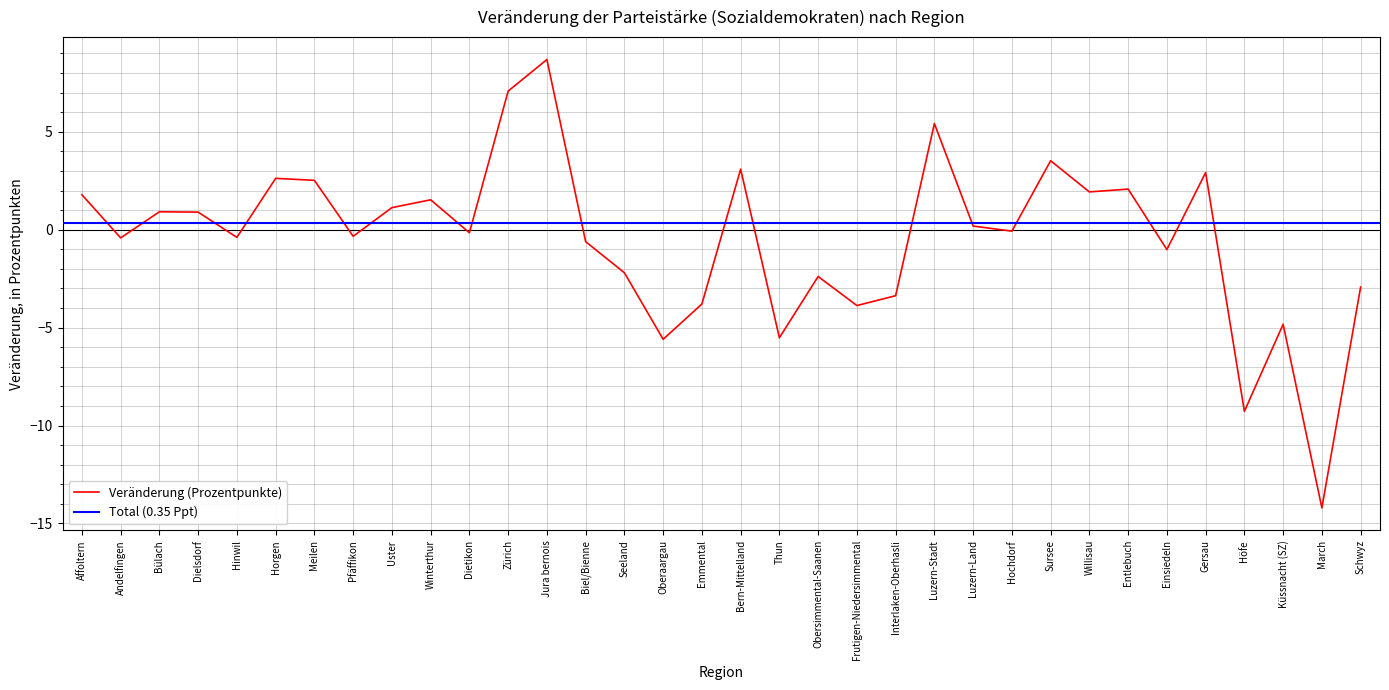

Rank the categories by value from lowest to highest.

March, Höfe, Oberaargau, Thun, Küssnacht (SZ), Frutigen-Niedersimmental, Emmental, Interlaken-Oberhasli, Schwyz, Obersimmental-Saanen, Seeland, Einsiedeln, Biel/Bienne, Andelfingen, Hinwil, Pfäffikon, Dietikon, Hochdorf, Luzern-Land, Dielsdorf, Bülach, Uster, Winterthur, Affoltern, Willisau, Entlebuch, Meilen, Horgen, Gersau, Bern-Mittelland, Sursee, Luzern-Stadt, Zürich, Jura bernois